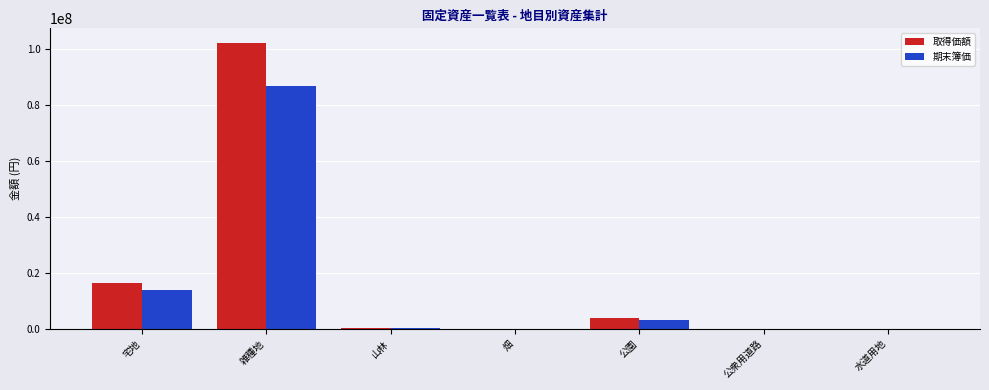

Between 雑種地 and 山林, which series saw the biggest shift?

取得価額